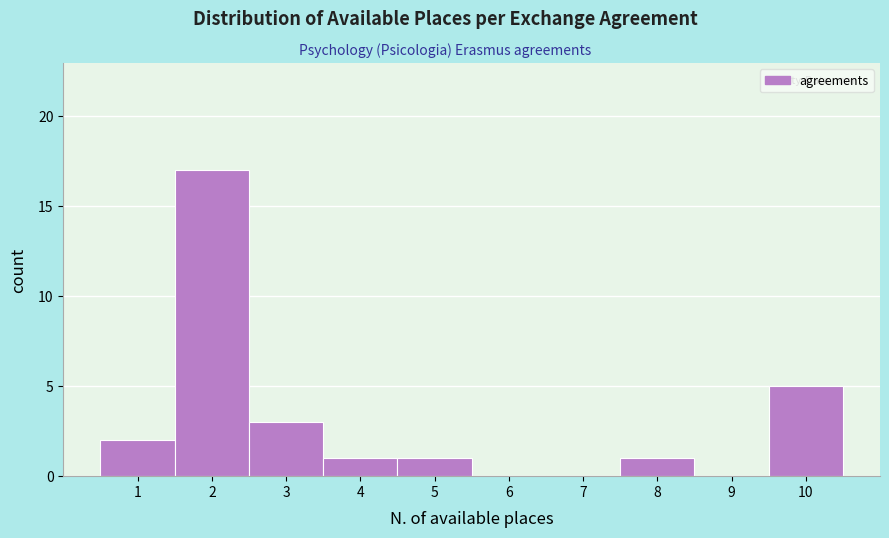

Reading right to left, what are all the values shown in this chart?

10=5	9=0	8=1	7=0	6=0	5=1	4=1	3=3	2=17	1=2